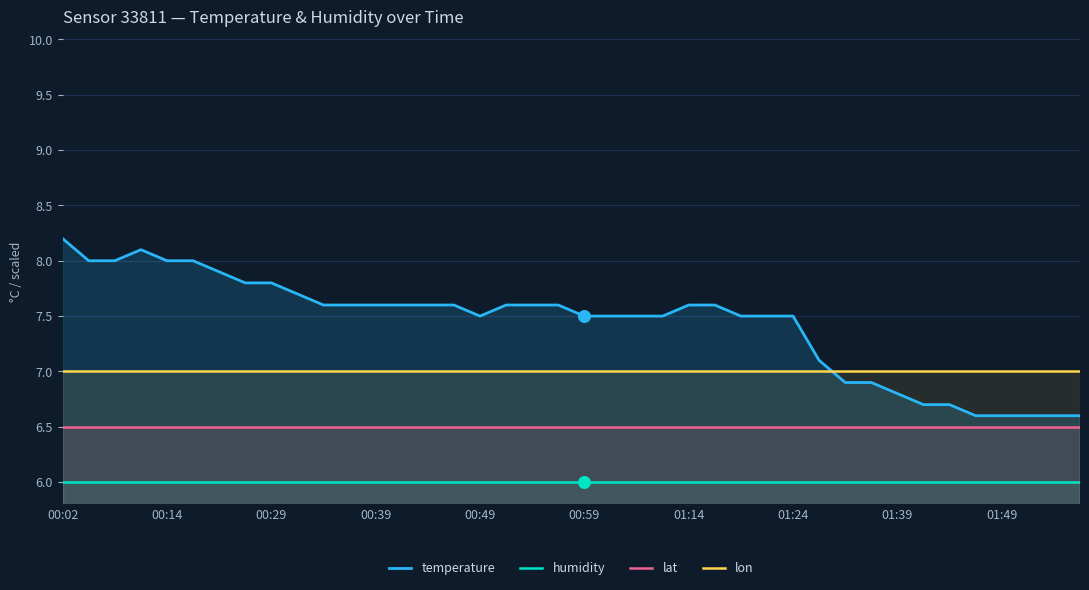

Which series reaches the minimum Y coordinate?

humidity